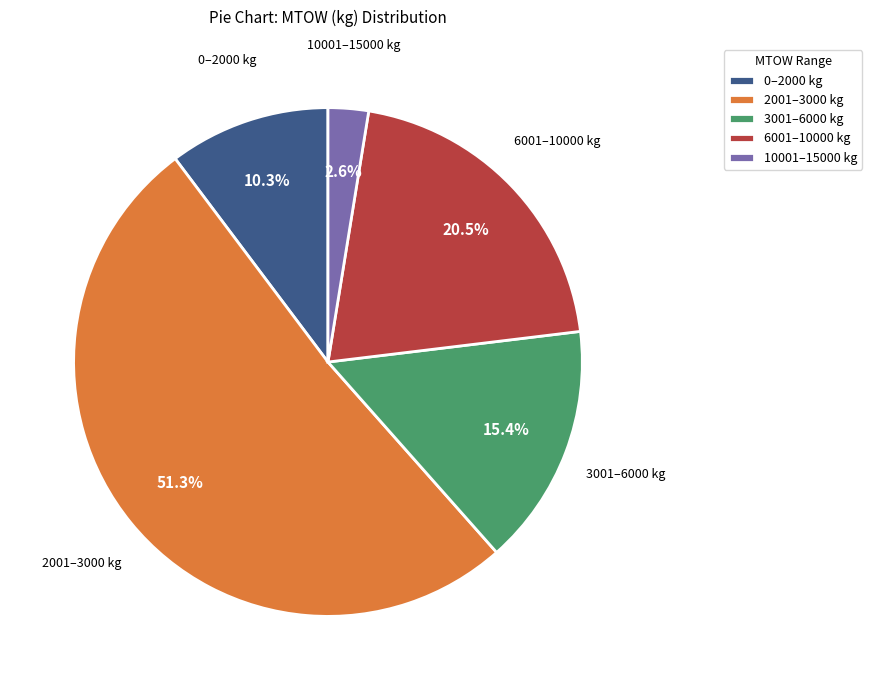

Which category has the smallest portion of the pie?

10001–15000 kg